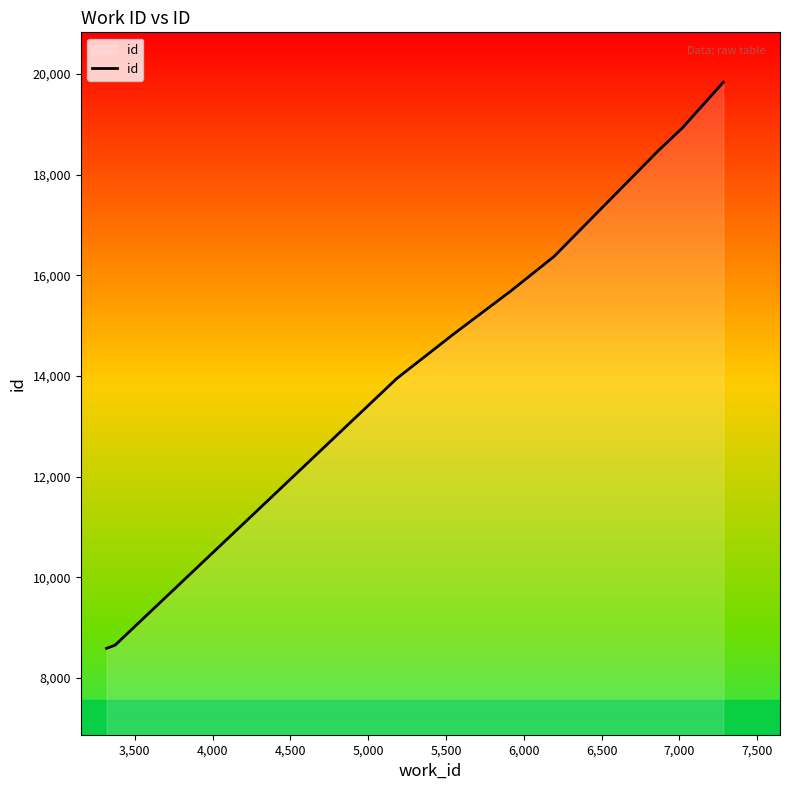

Does the chart have visible grid lines?

No